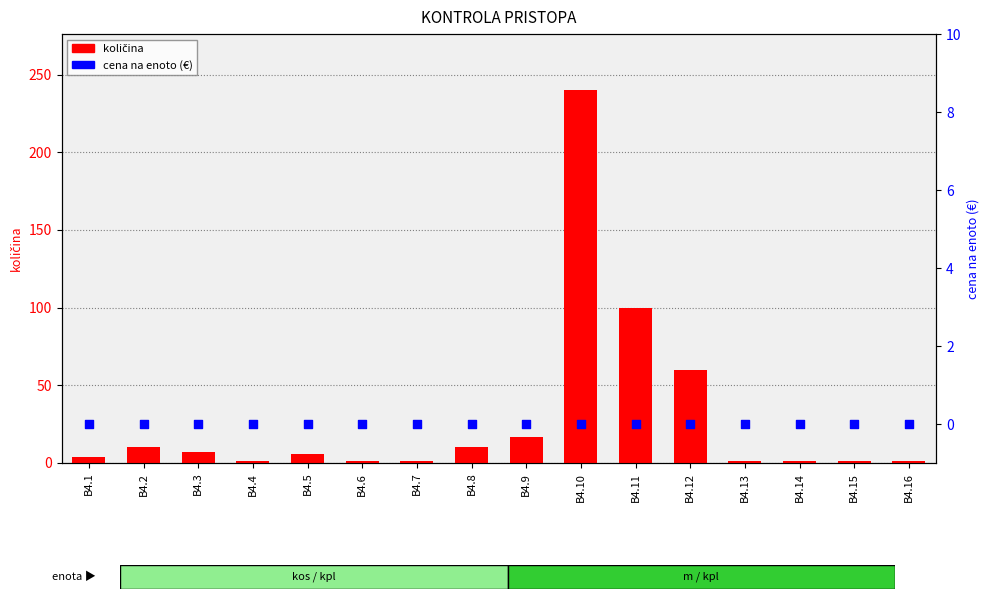

At how many categories does at least one series exceed 195?

1